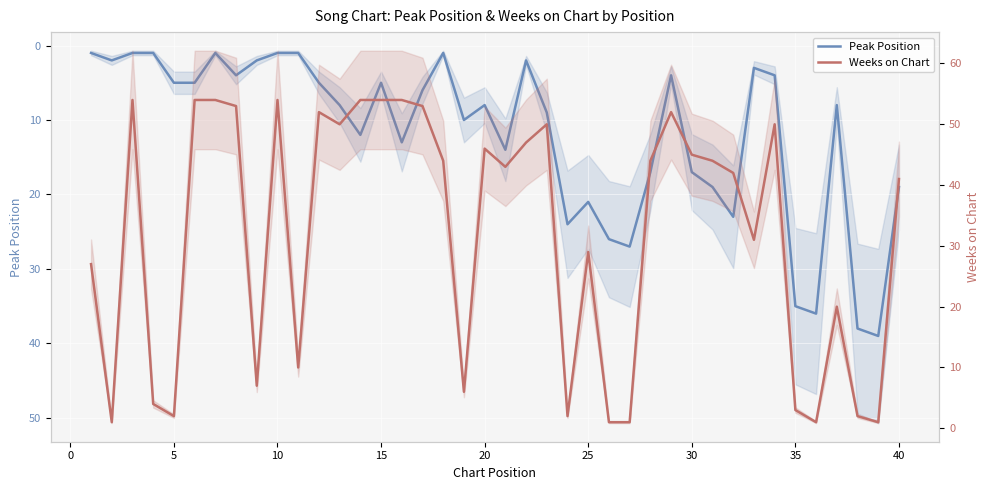

What is the difference between the maximum and minimum values in the Weeks on Chart series?

53